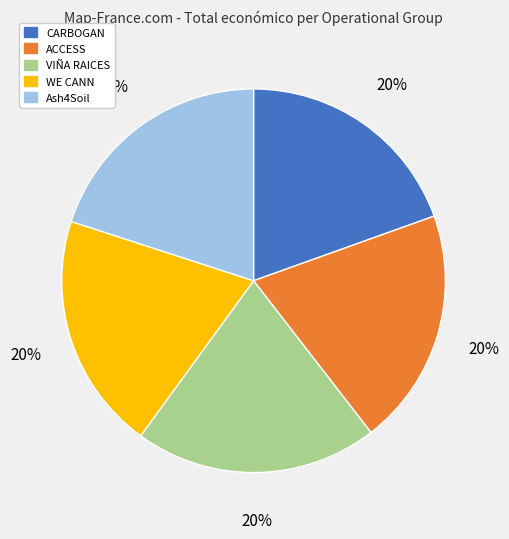

To the nearest percent, what portion does Ash4Soil represent?

20%